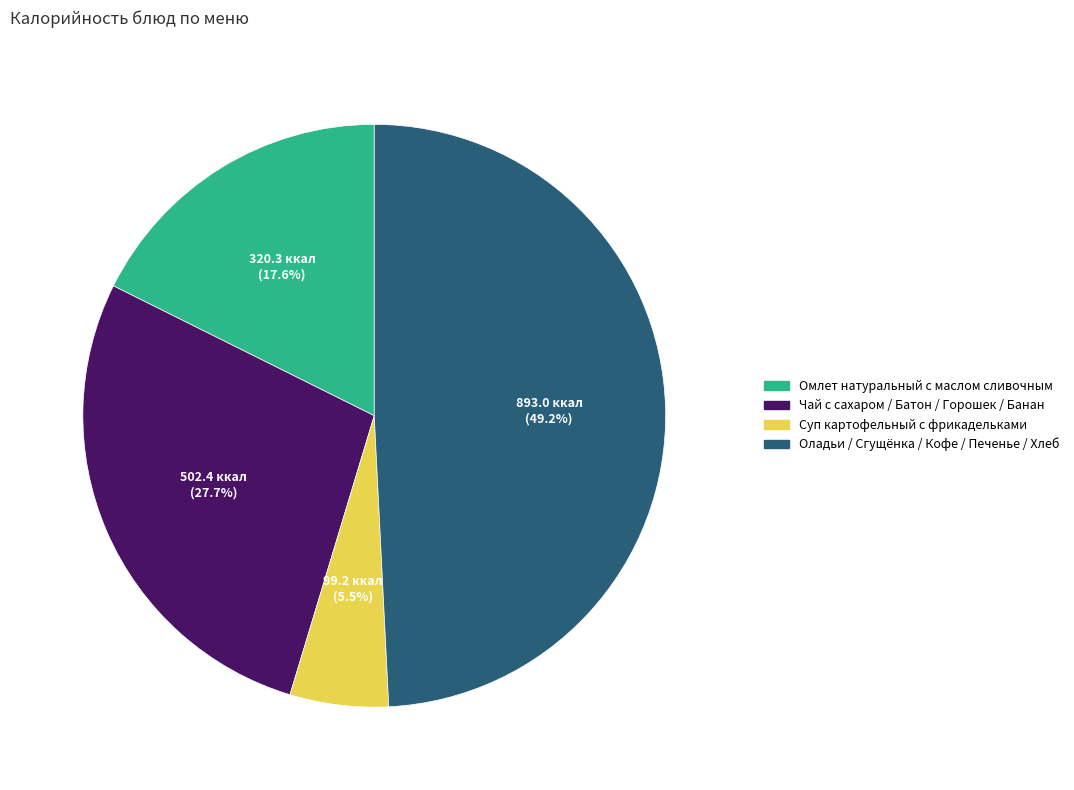

Is there any slice that represents more than half of the pie?

No